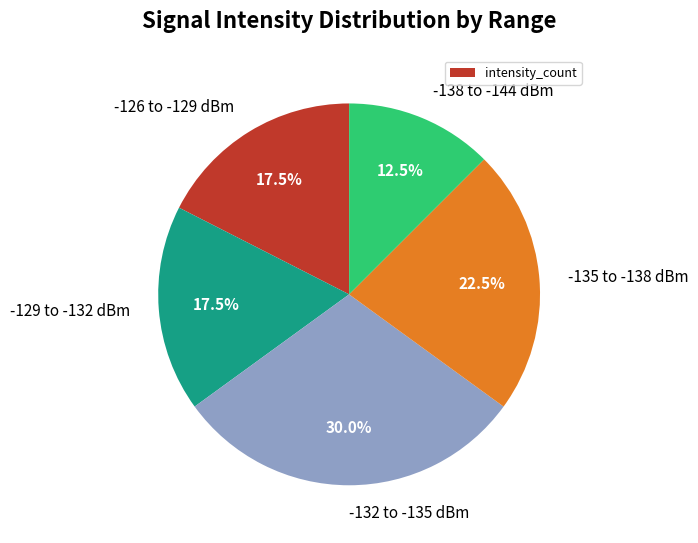

Combined, what portion of the pie is -135 to -138 dBm and -126 to -129 dBm?

40.0%